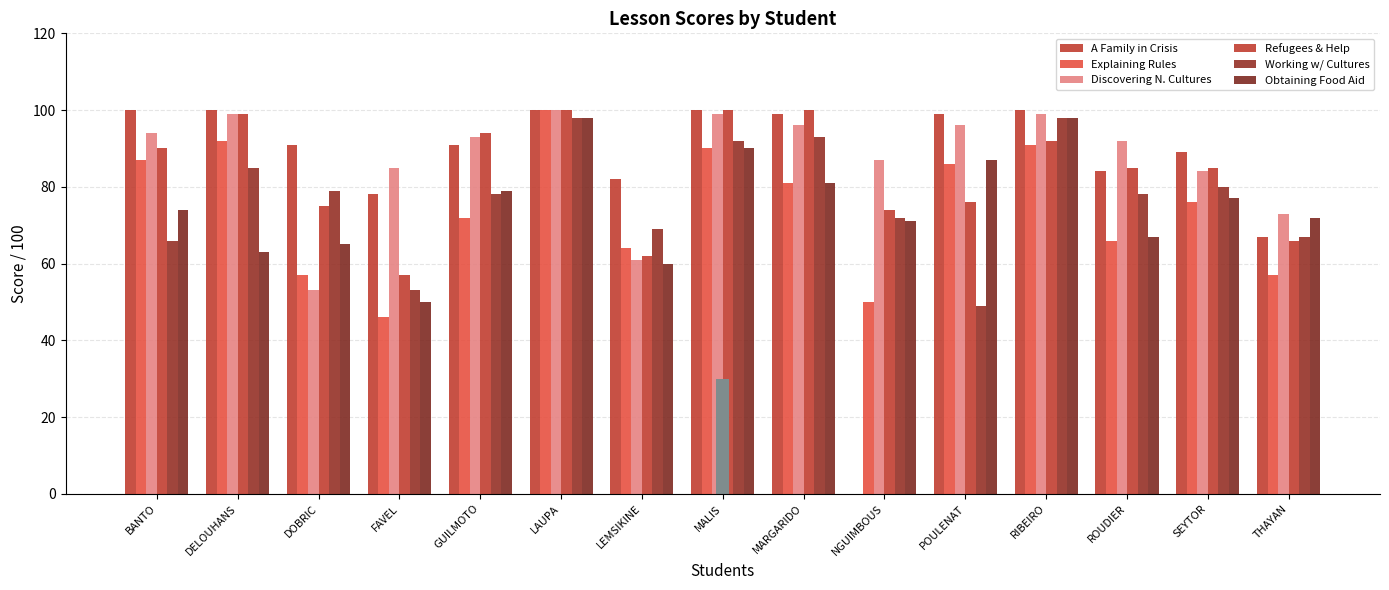

List the labels in order of Working w/ Cultures value, smallest first.

POULENAT, FAVEL, BANTO, THAYAN, LEMSIKINE, NGUIMBOUS, GUILMOTO, ROUDIER, DOBRIC, SEYTOR, DELOUHANS, MALIS, MARGARIDO, LAUPA, RIBEIRO